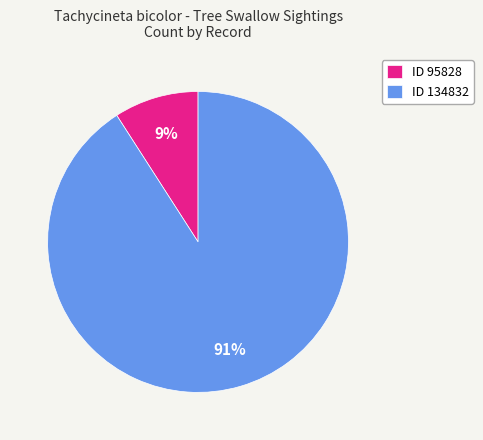

Which slice is the smallest?

ID 95828